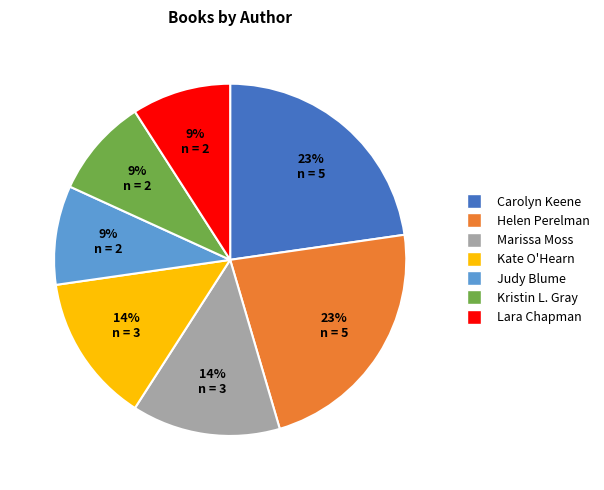

Is there a majority slice in this chart?

No